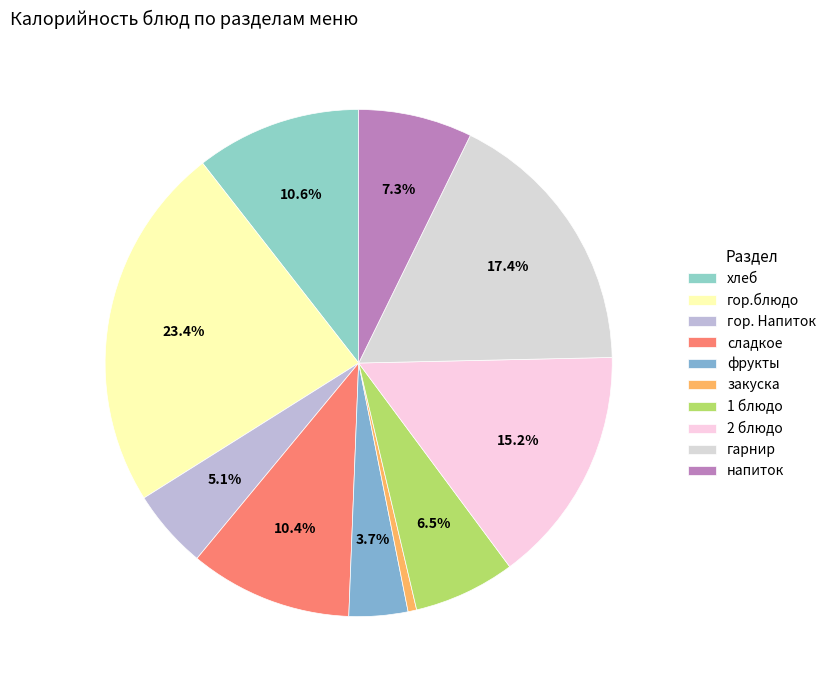

To the nearest percent, what is the average slice percentage?

10%